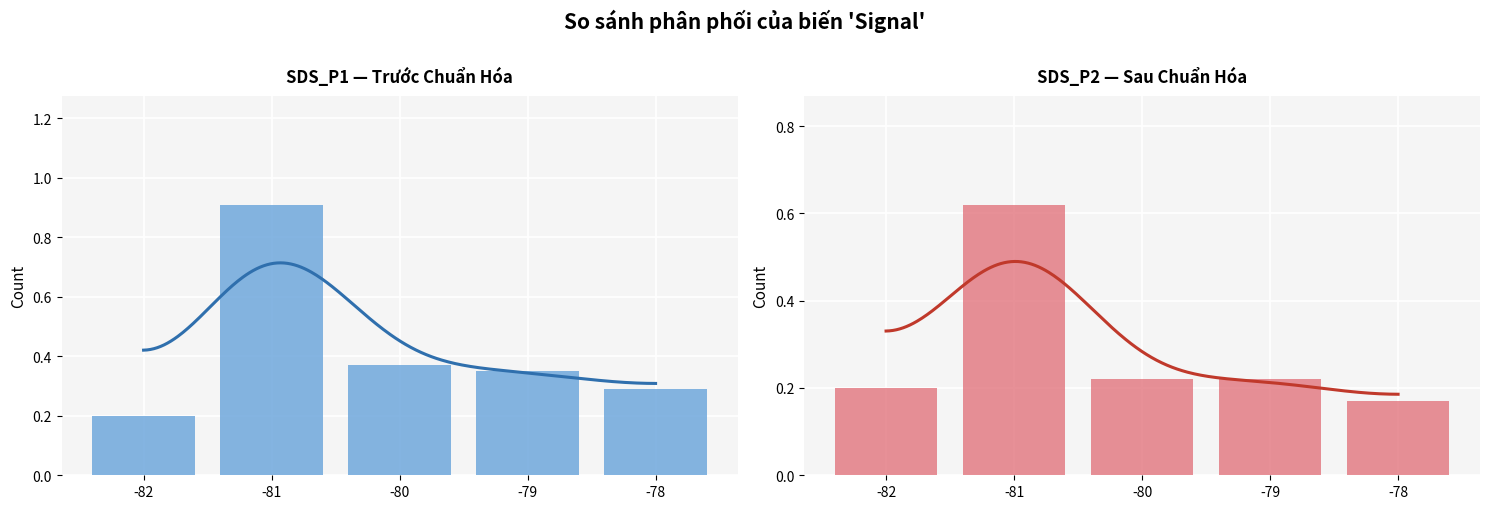

Which label corresponds to the smallest value in the chart?

-78